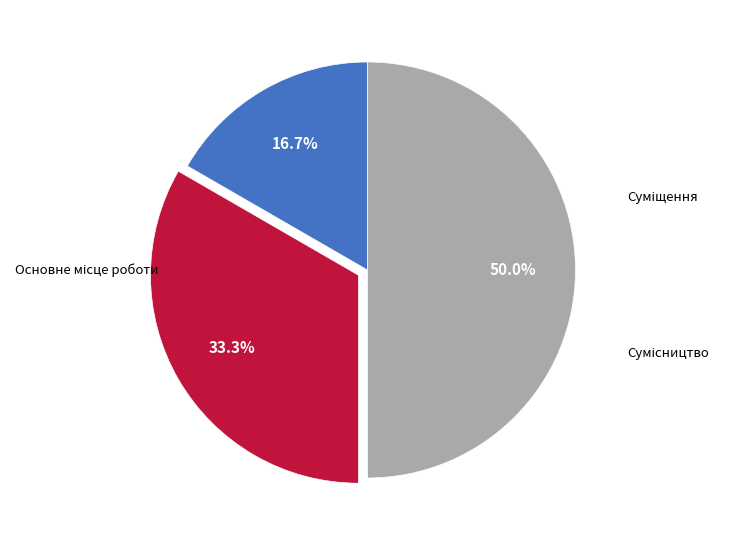

Count the number of slices in the pie.

3